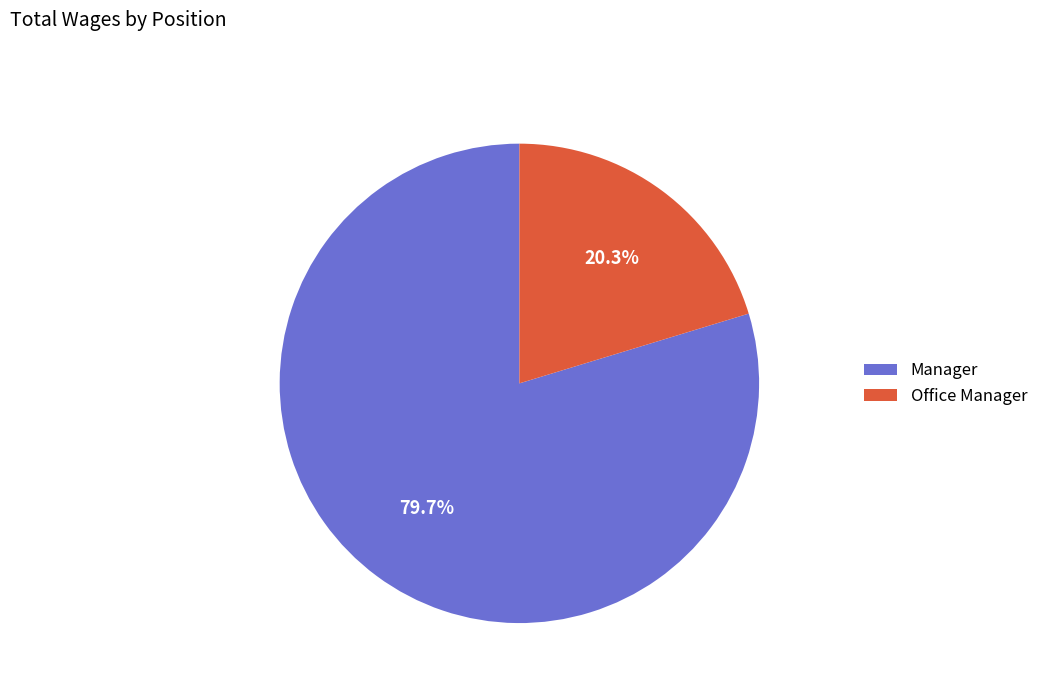

Rank the categories by value from highest to lowest.

Manager, Office Manager